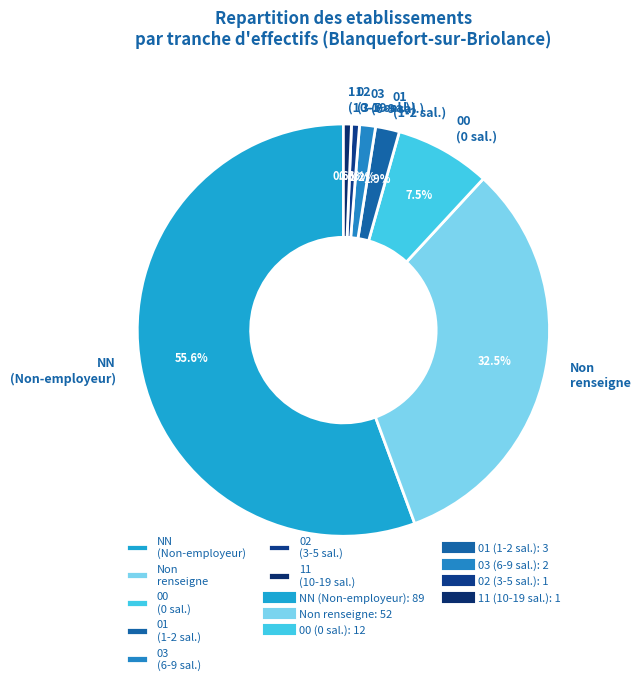

What portion of the pie excludes 02 (3-5 sal.)?

99.4%